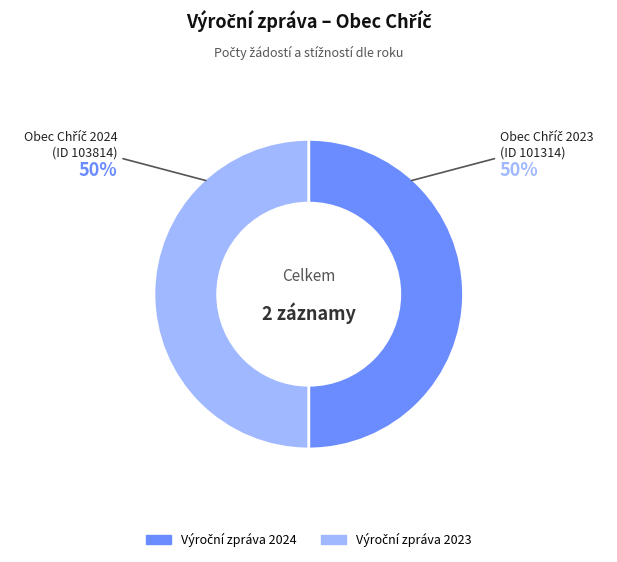

How many segments does this pie chart have?

2